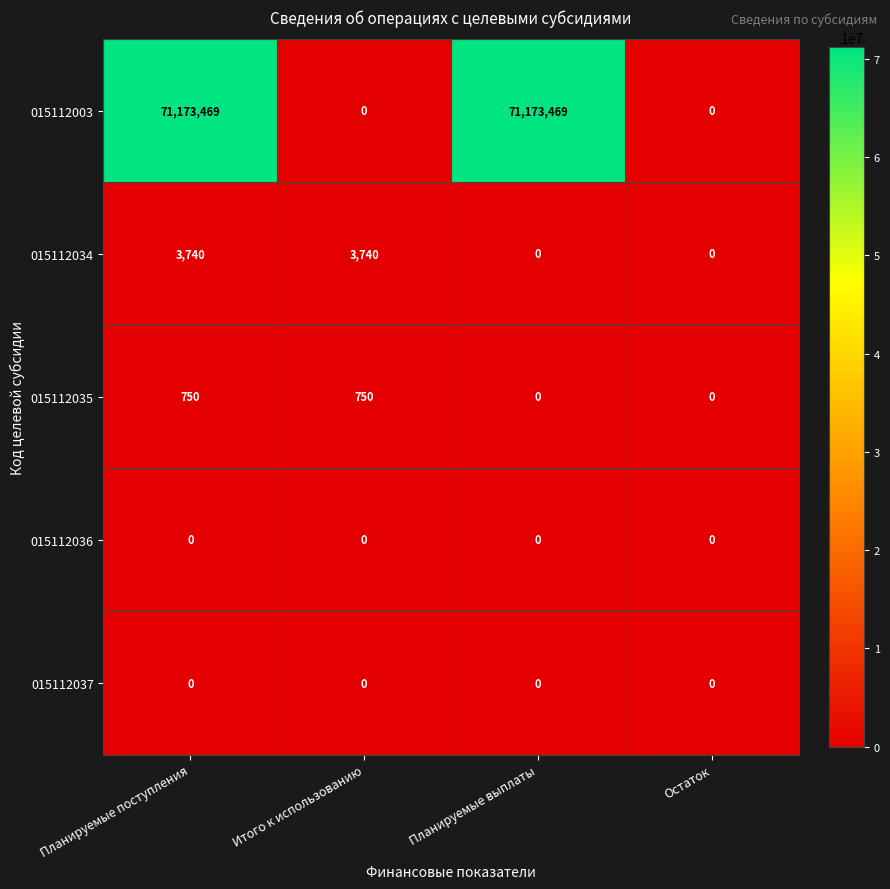

What is the sum of all 015112034 values?

7480